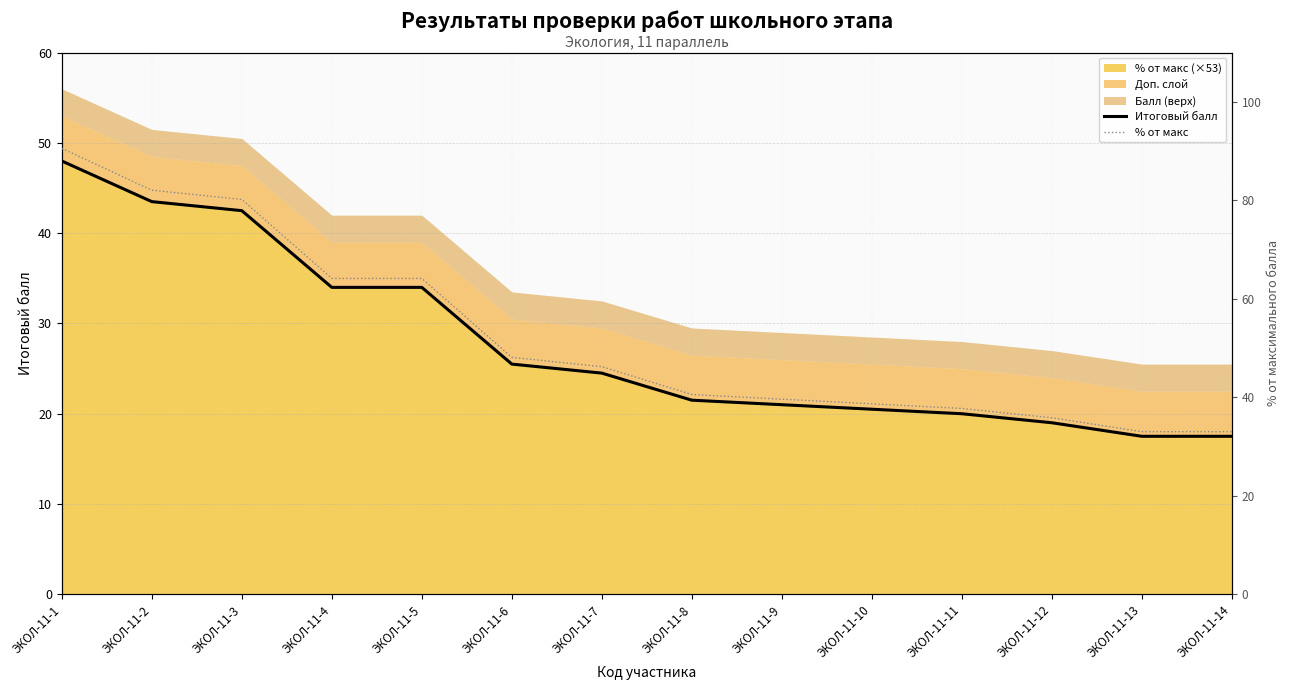

What is the value of the % от макс point at the 4th from the left?

64.2